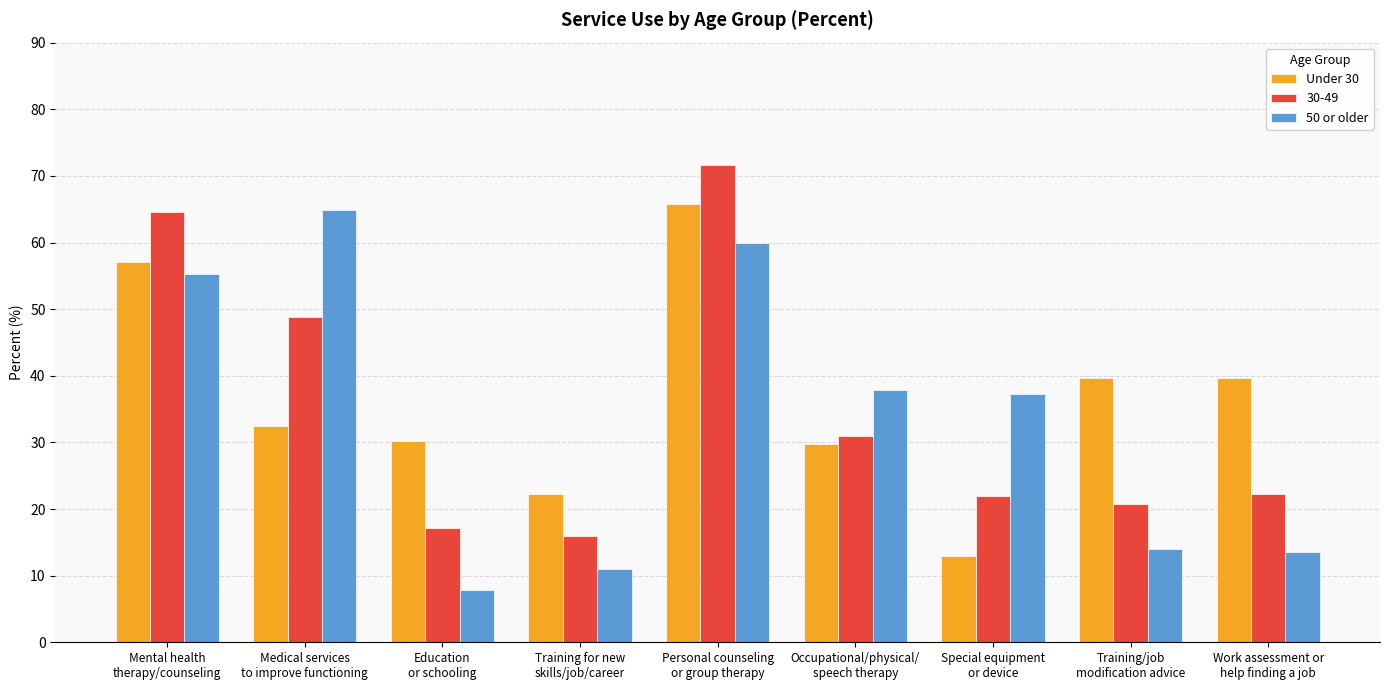

Is it true that 50 or older equals 55.2 at Mental health
therapy/counseling?

True